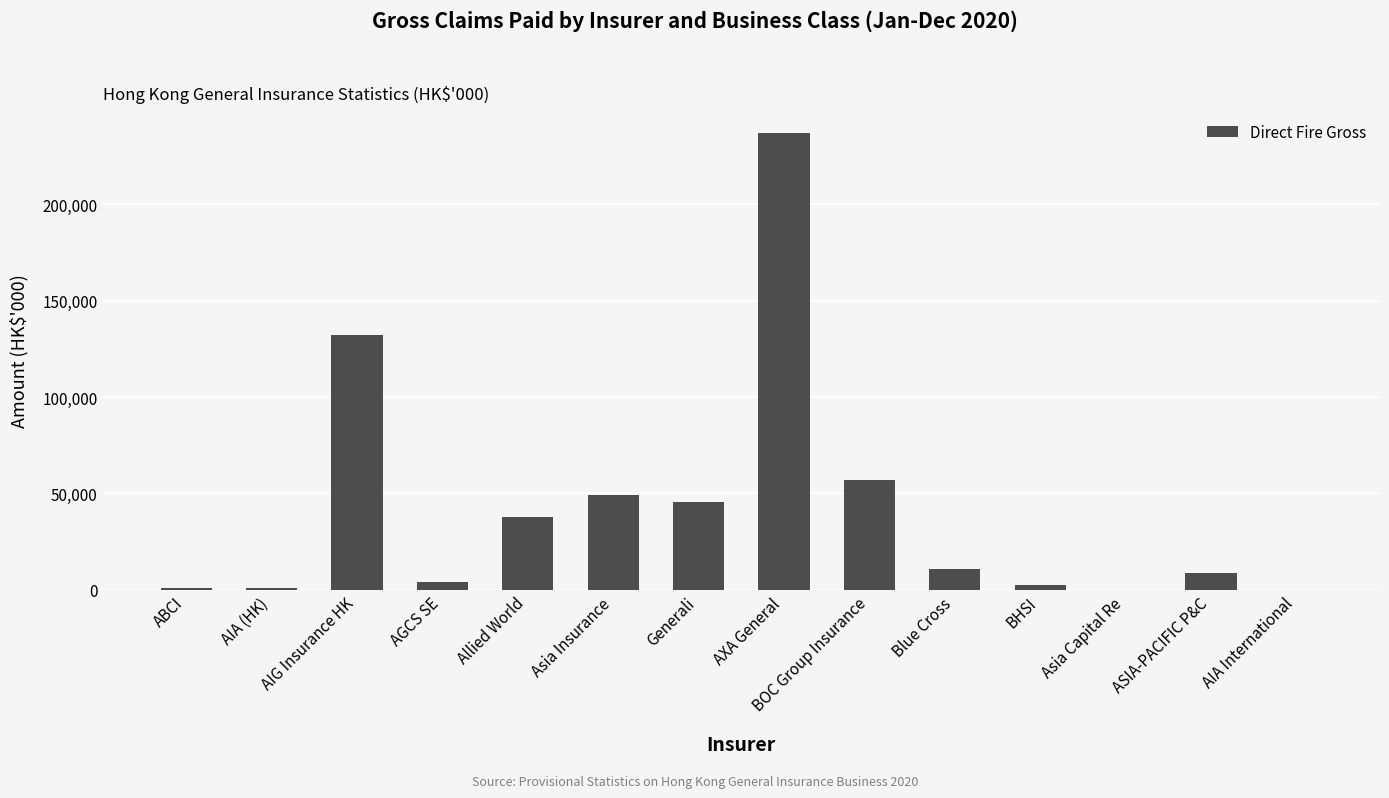

Is it true that the value at Asia Capital Re is 121429?

False